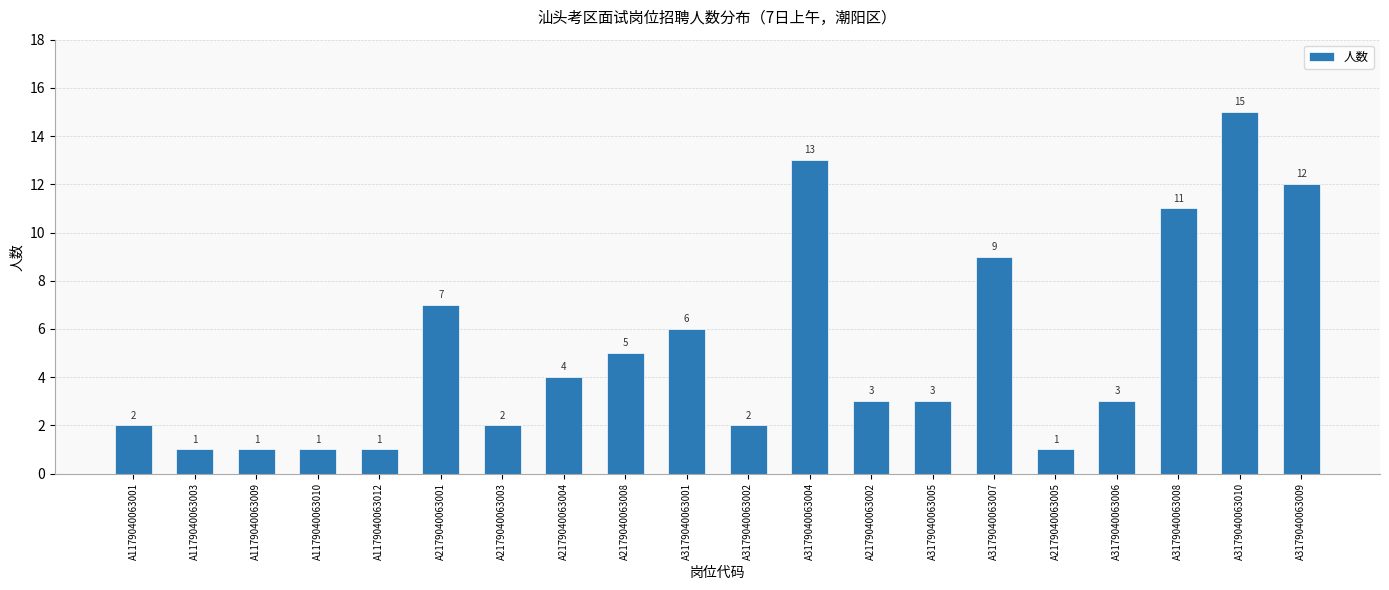

What is the value of the 2nd bar from the left?

1